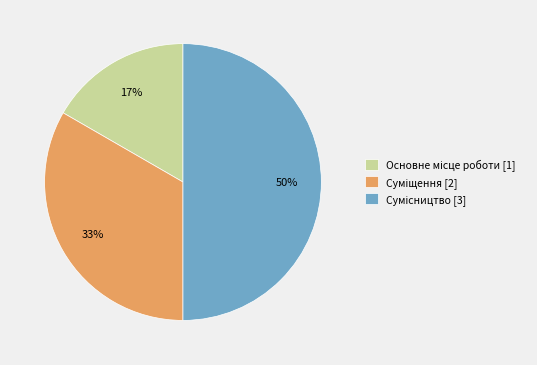

How many slices are in this pie chart?

3